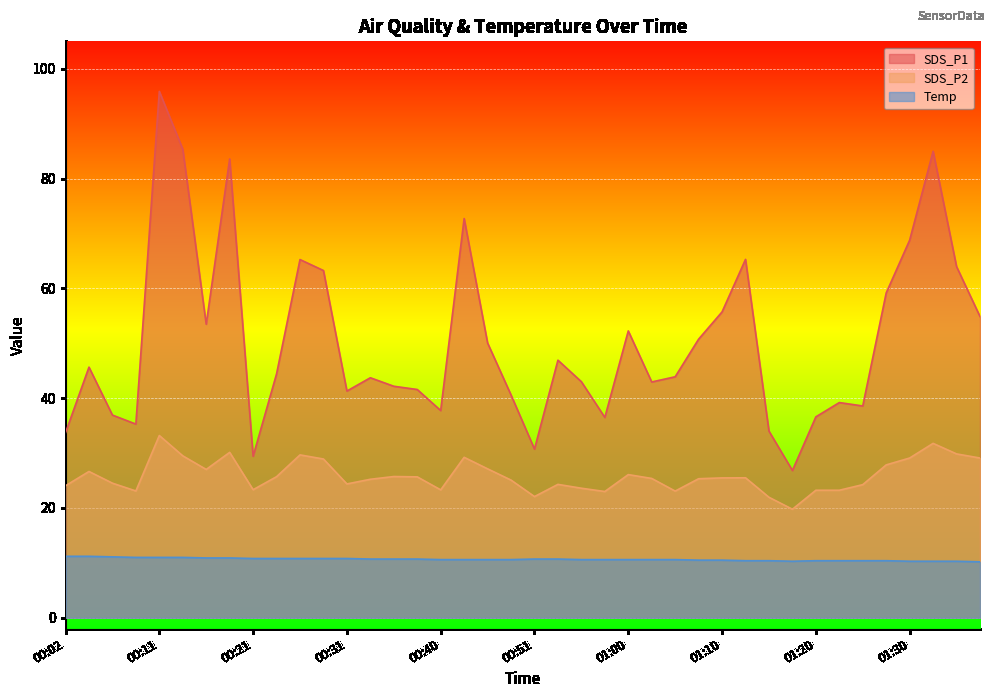

True or false: SDS_P1 has a value of 38.6 at 01:25.

True